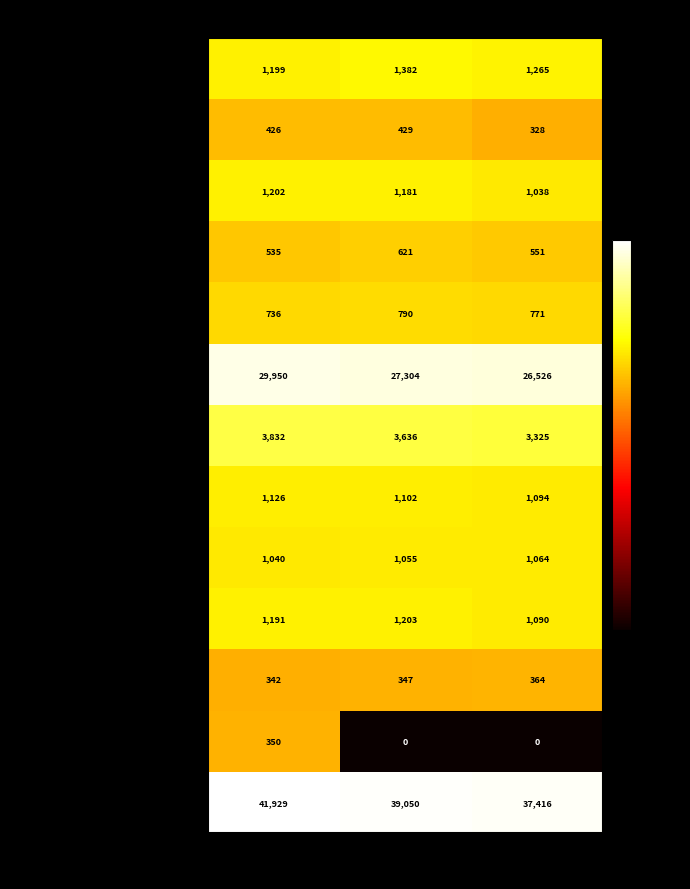

What is the spread (max minus min) of values at 12/31/2012?

39050